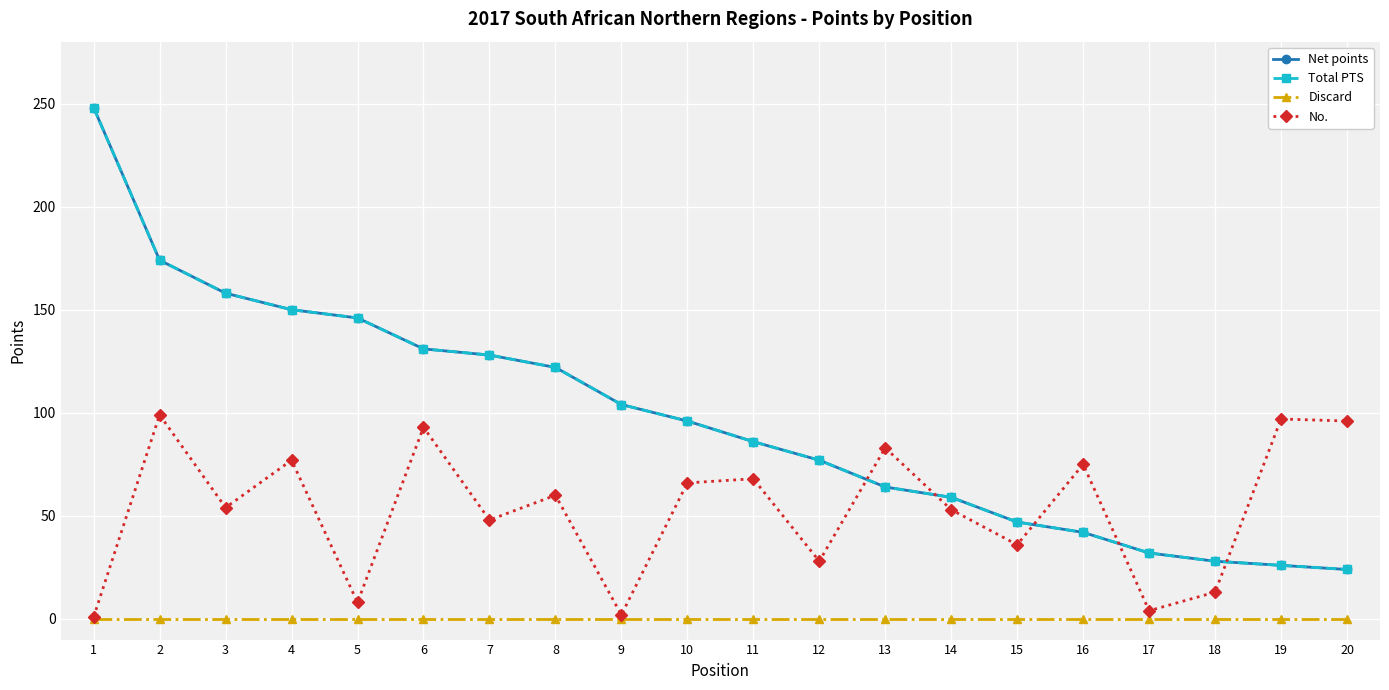

Does the chart have visible grid lines?

Yes